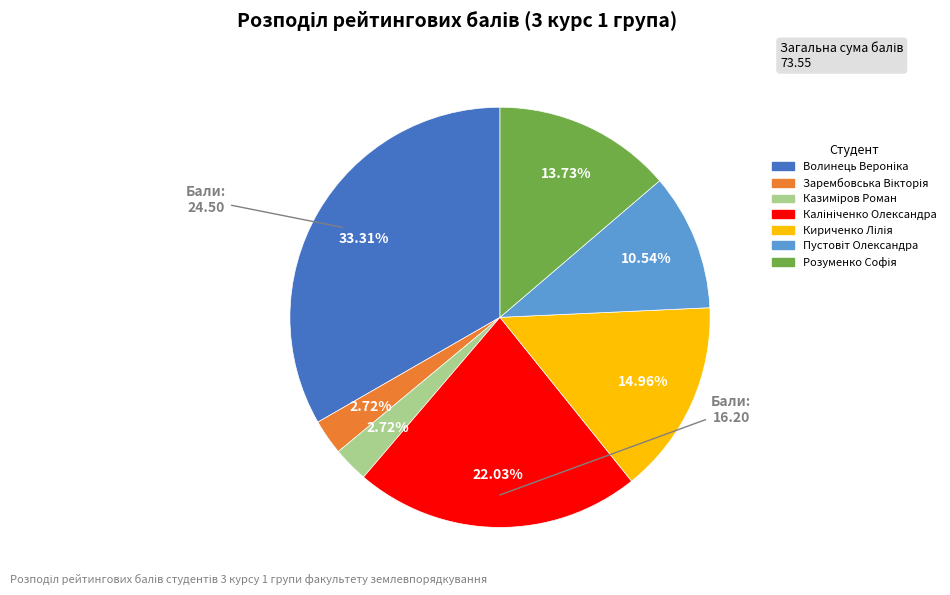

Is there any slice that represents more than half of the pie?

No